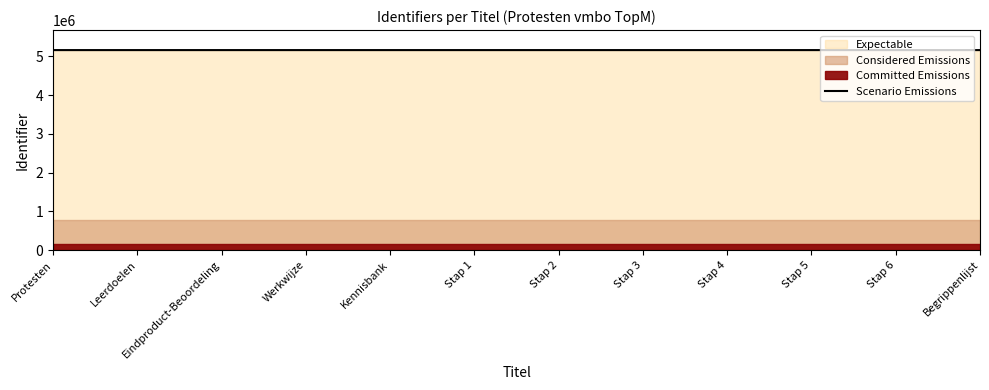

Reading left to right, extract all data points from this chart.

5161001	5161002	5161004	5161006	5161008	5161010	5161013	5161017	5161020	5161023	5161026	5161028